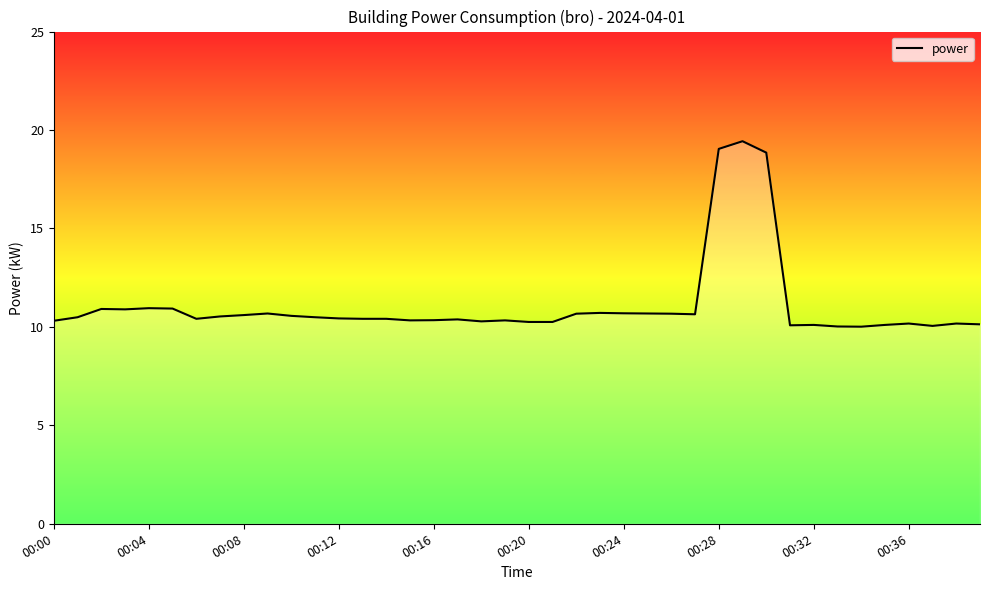

What is the average value?

11.1